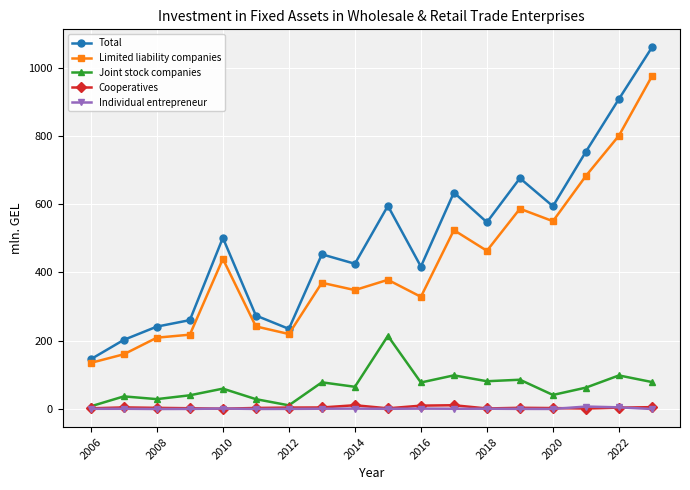

True or false: Individual entrepreneur and Total cross at least once.

False